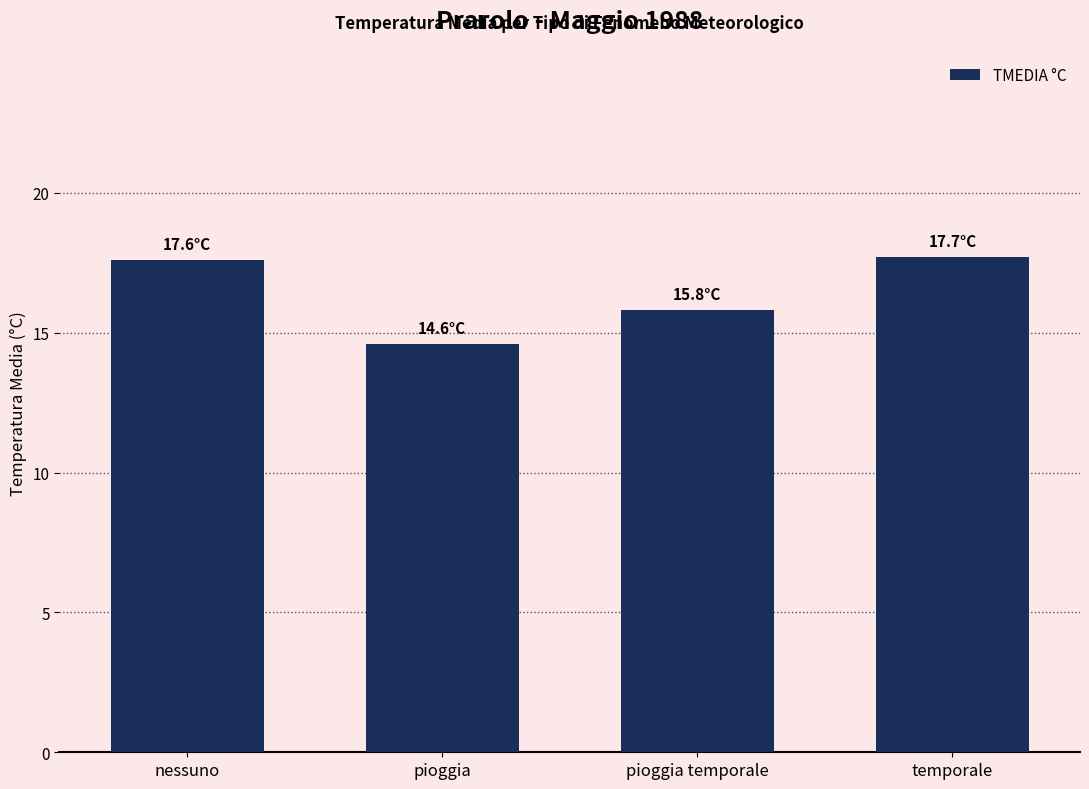

At which label does the data first exceed 17?

nessuno